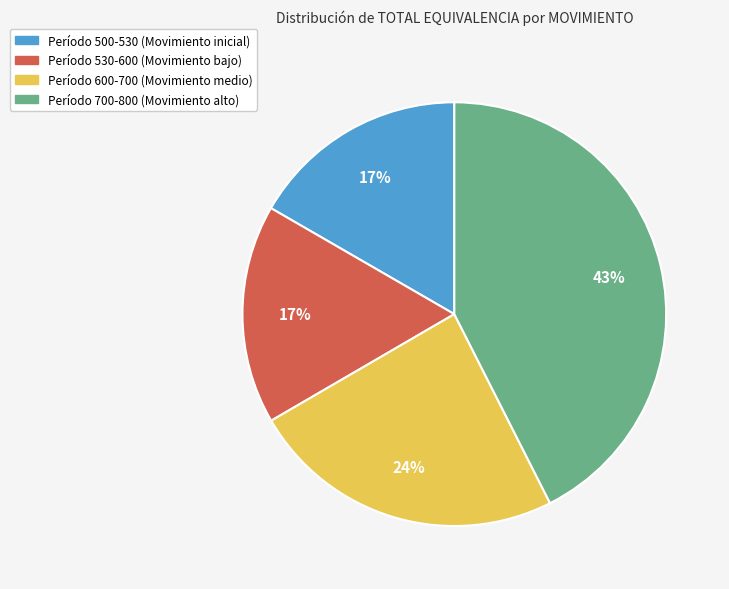

What is the largest slice in the pie chart?

Período 700-800 (Movimiento alto)